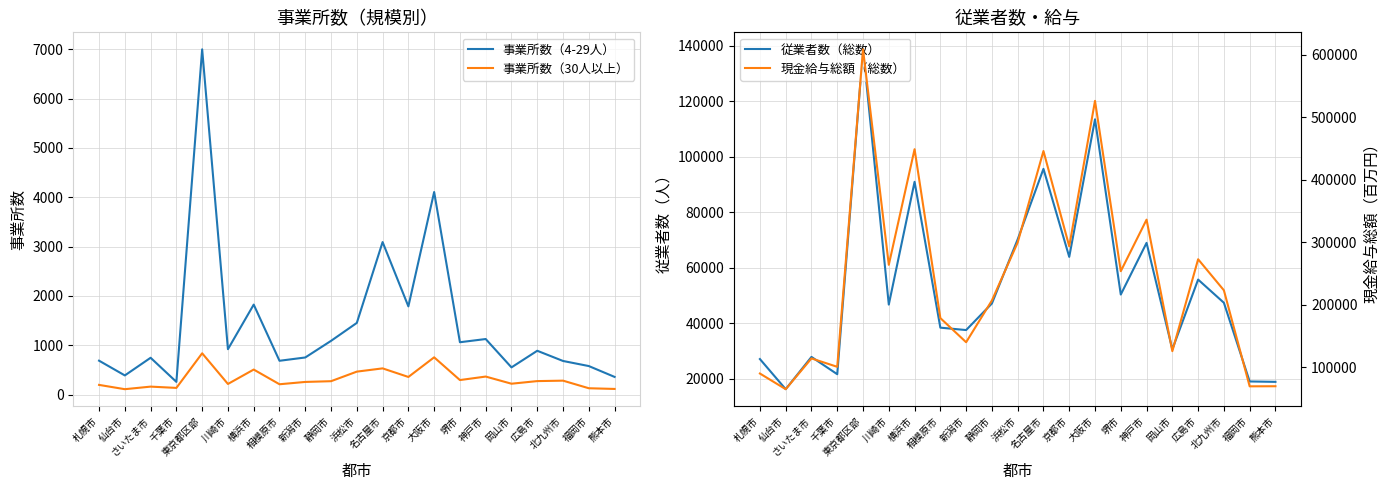

At which category does 現金給与総額（総数） reach its first local valley?

仙台市